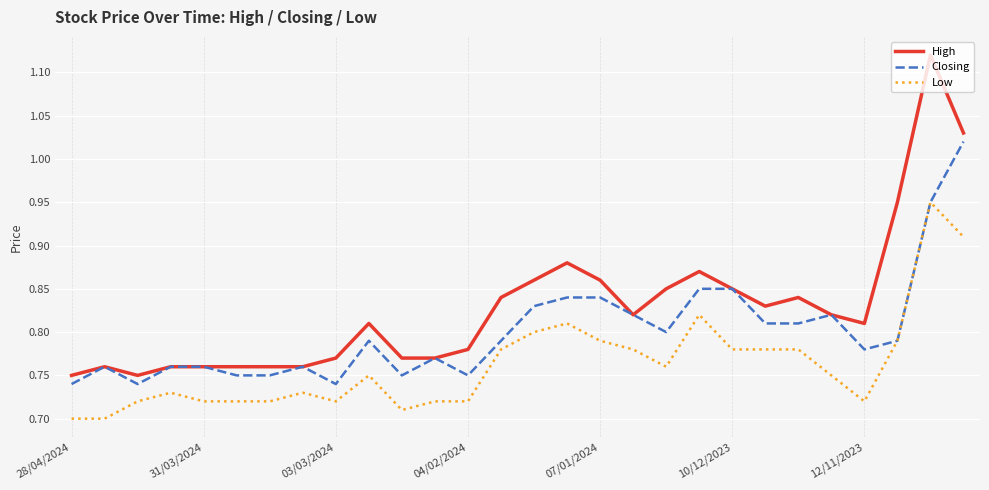

How many distinct data groups are displayed?

3